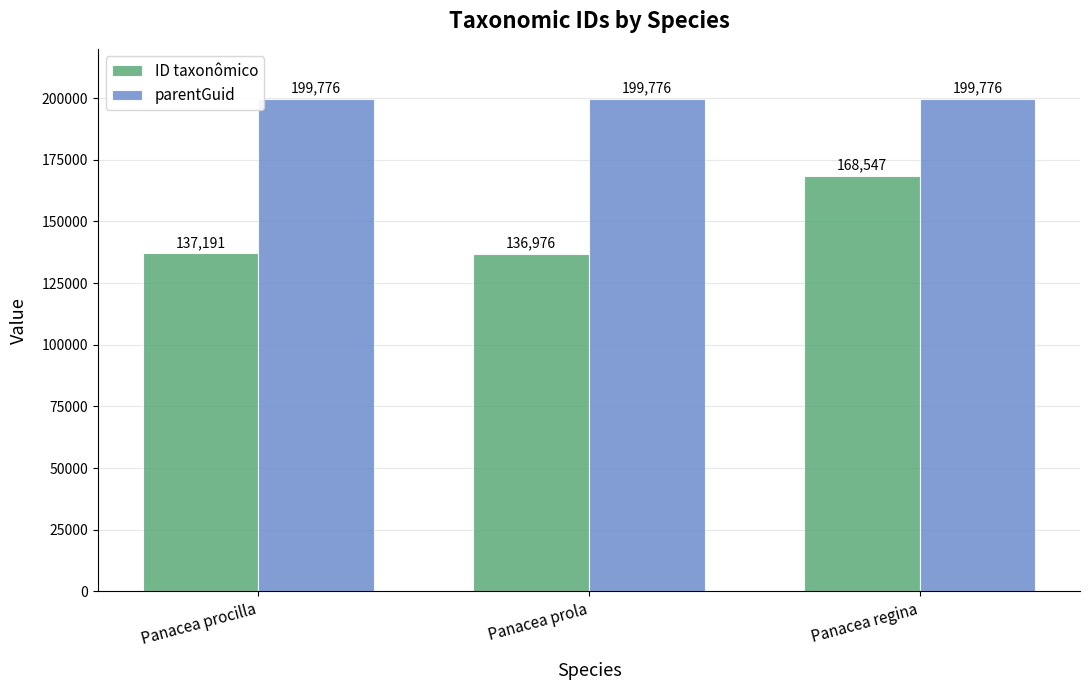

Rank the categories by ID taxonômico value from lowest to highest.

Panacea prola, Panacea procilla, Panacea regina